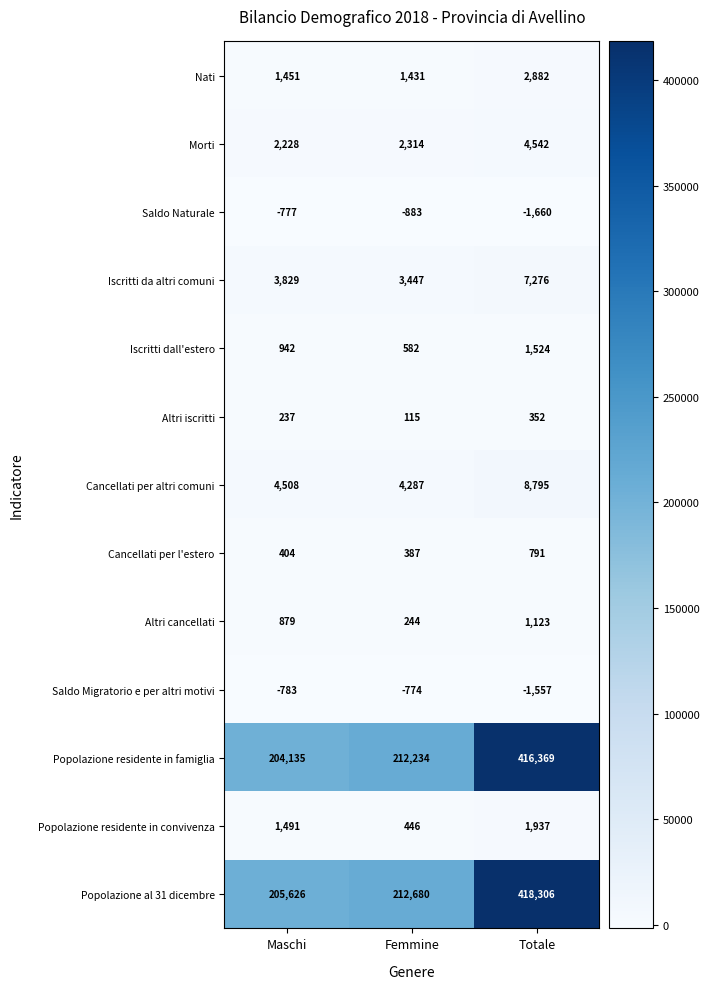

The value of Popolazione residente in convivenza at Totale is 1057. True or false?

False